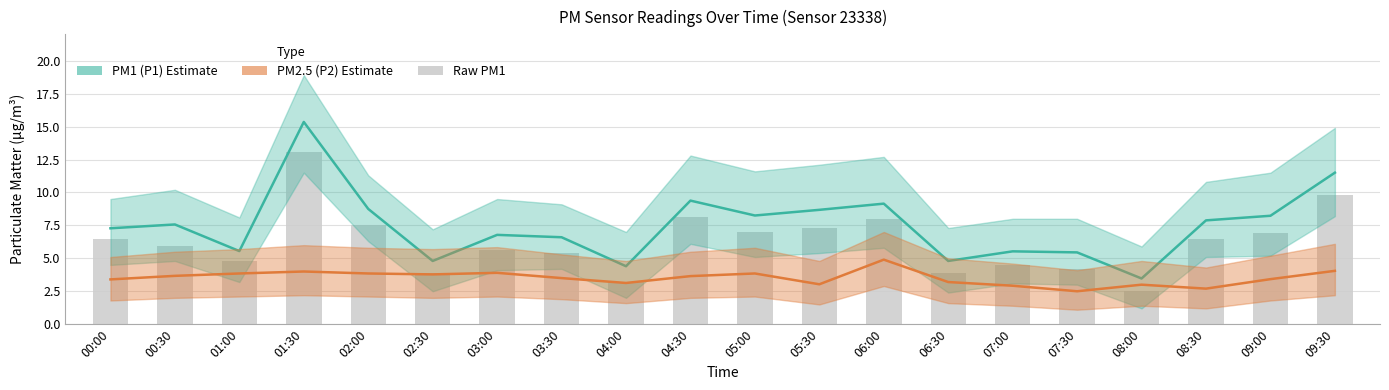

Reading left to right, extract all data points from this chart.

PM1 (P1) Estimate: 7.3	7.6	5.5	15.3	8.8	4.8	6.8	6.6	4.4	9.4	8.2	8.7	9.2	4.8	5.5	5.5	3.5	7.9	8.2	11.5
PM2.5 (P2) Estimate: 3.4	3.7	3.9	4.0	3.9	3.8	3.9	3.5	3.1	3.6	3.9	3.0	4.9	3.2	2.9	2.5	3.0	2.7	3.4	4.0
Raw PM1: 6.5	5.9	4.8	13.1	7.5	3.9	5.6	5.4	3.2	8.1	7.0	7.3	8.0	3.9	4.5	4.2	2.5	6.5	6.9	9.8